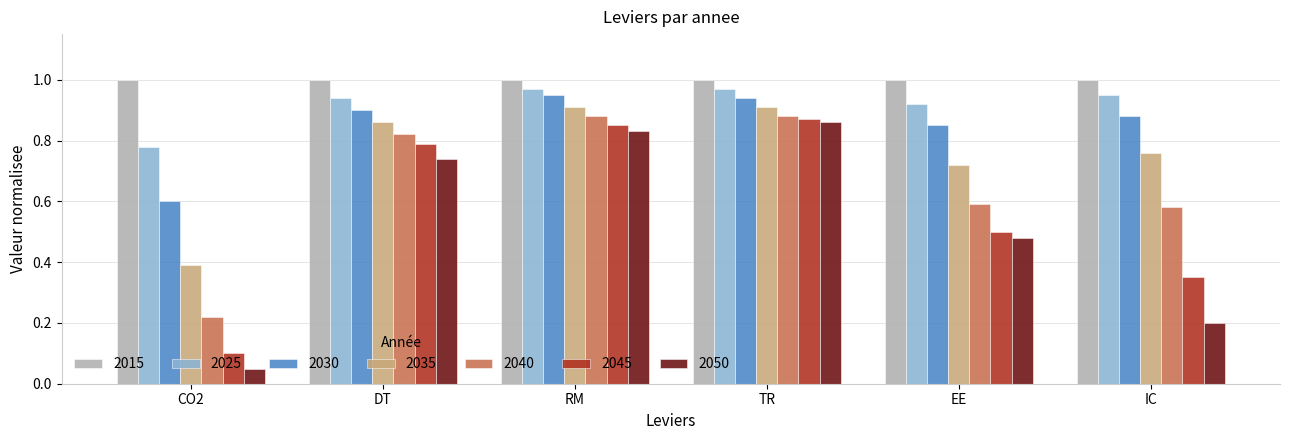

The value of 2040 at CO2 is 0.2. True or false?

True